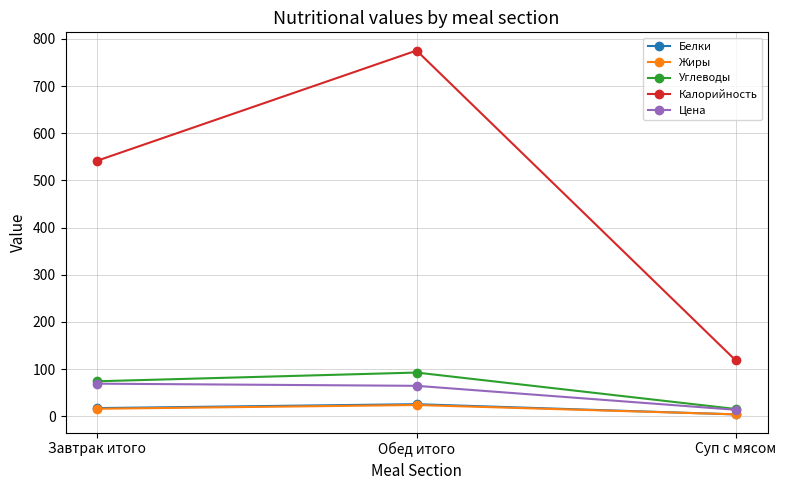

The Калорийность series shows 167.2 at Суп с мясом. True or false?

False